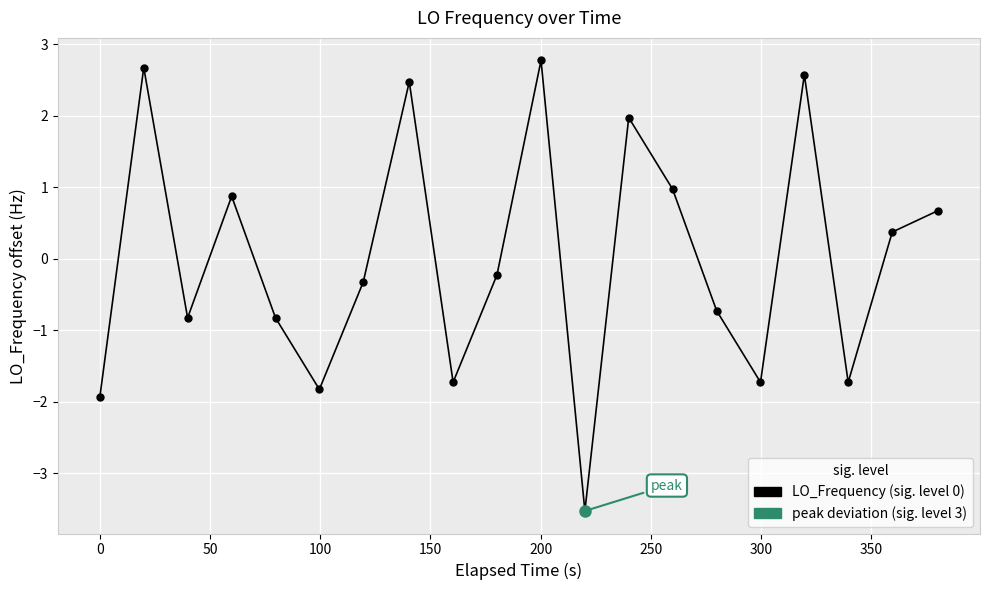

How many categories are shown in the chart?

20